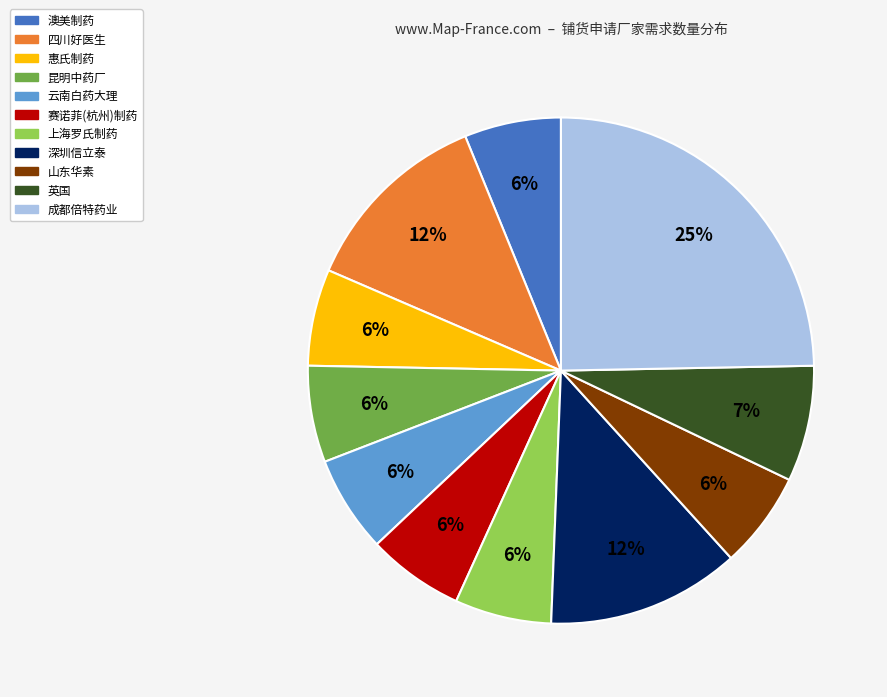

Does 英国 account for over 50% of the chart?

No